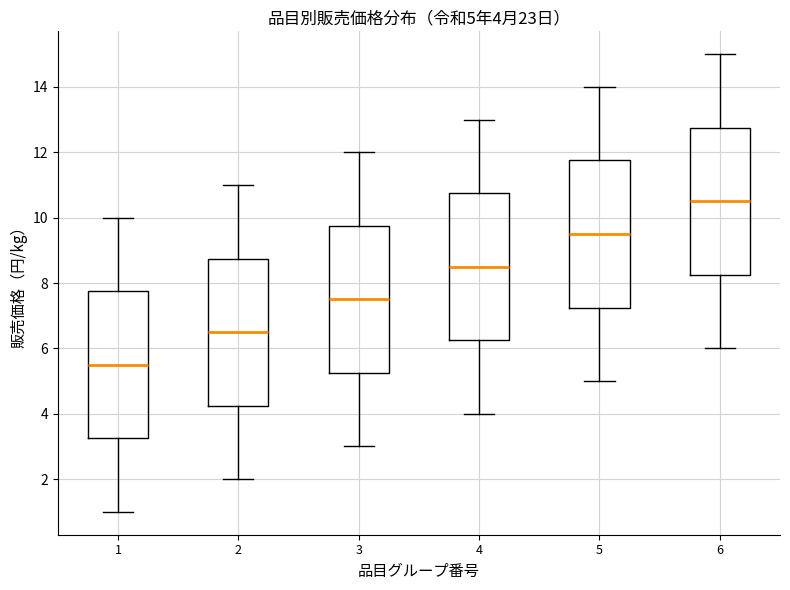

Which box has the lowest median line?

1